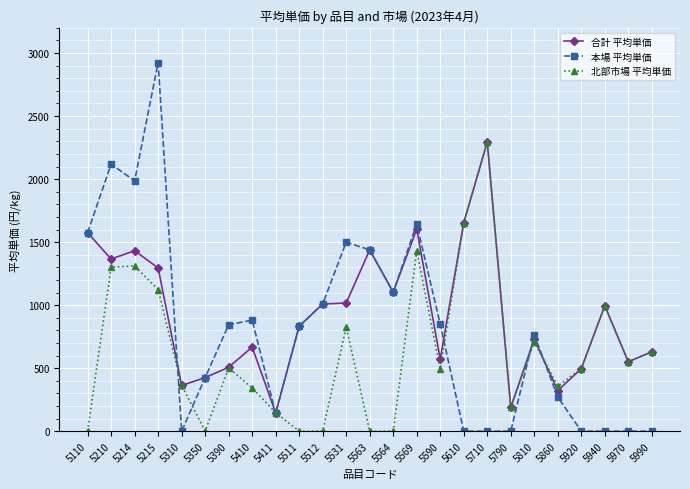

The value of 本場 平均単価 at 5110 is 1575. True or false?

True